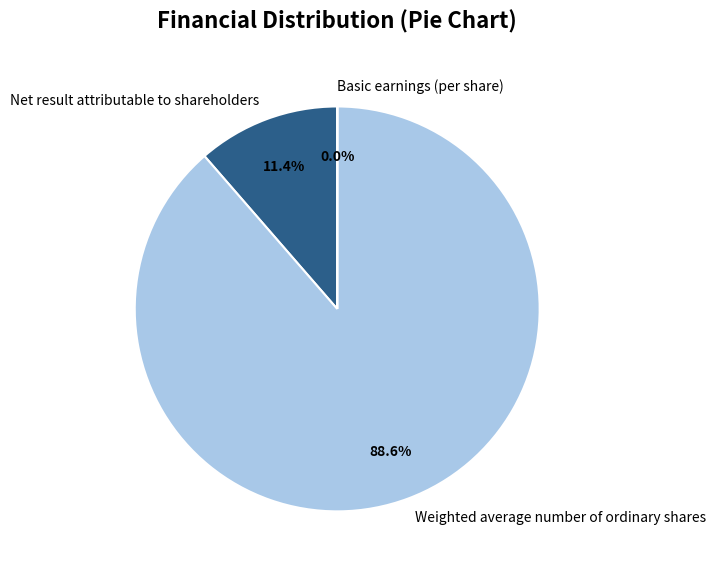

What portion of the pie excludes Weighted average number of ordinary shares?

11.4%